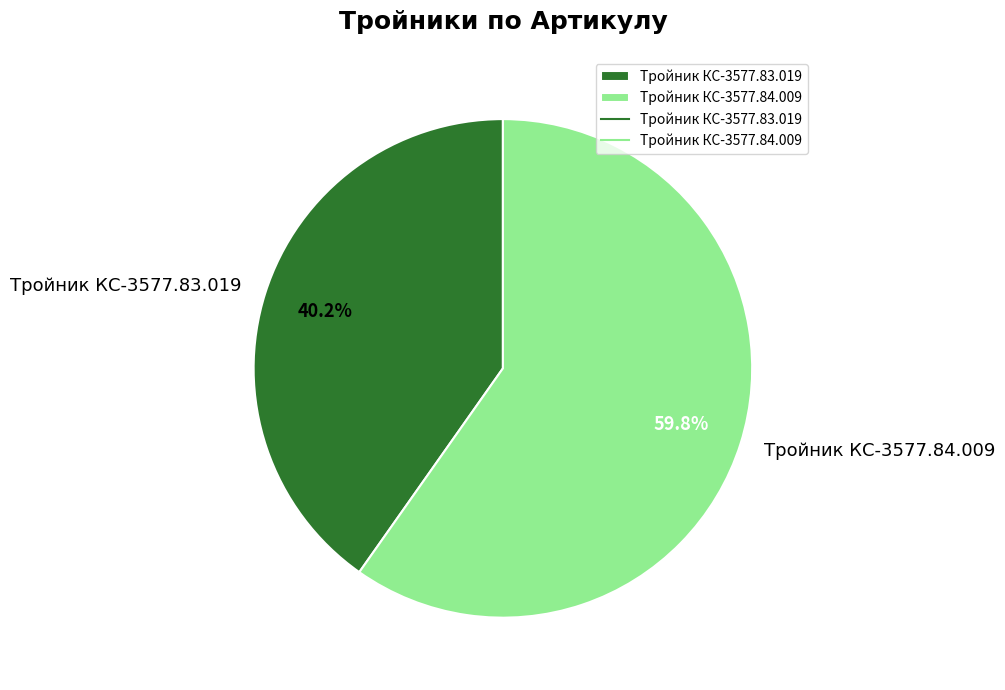

What is the ratio of the value at Тройник КС-3577.84.009 to the value at Тройник КС-3577.83.019?

1.5